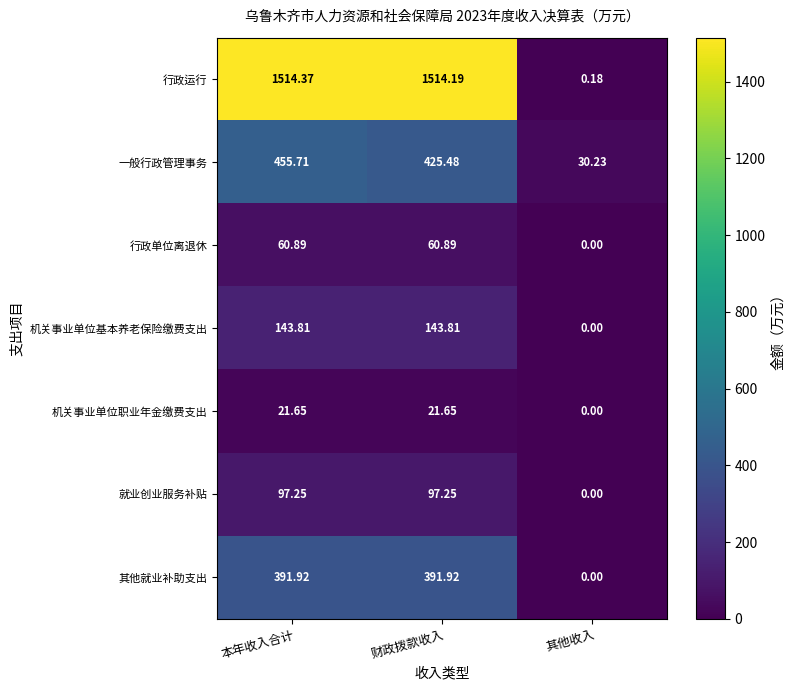

At how many categories does at least one series exceed 759?

2